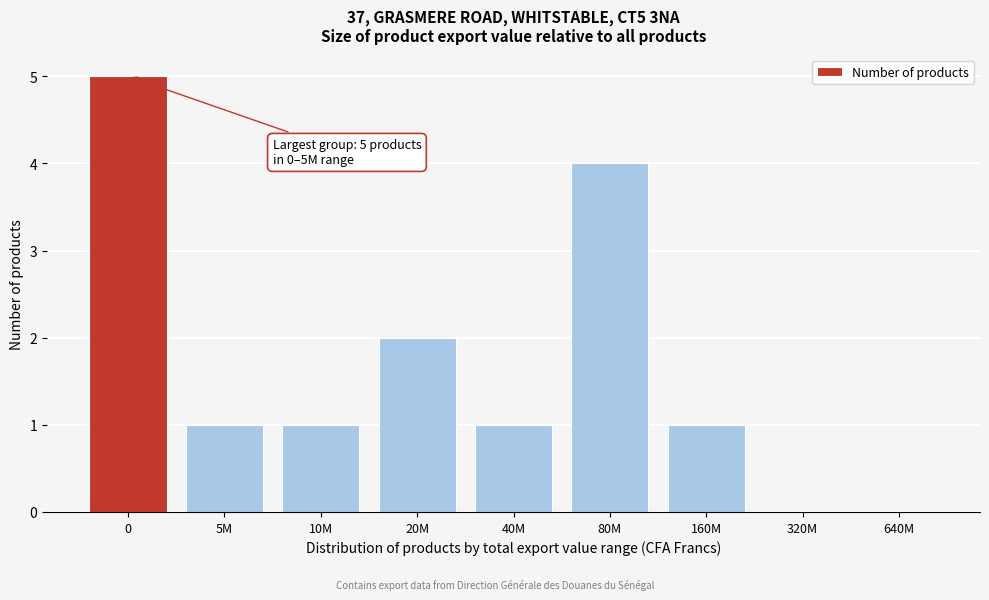

Reading left to right, extract all data points from this chart.

0=5	5M=1	10M=1	20M=2	40M=1	80M=4	160M=1	320M=0	640M=0